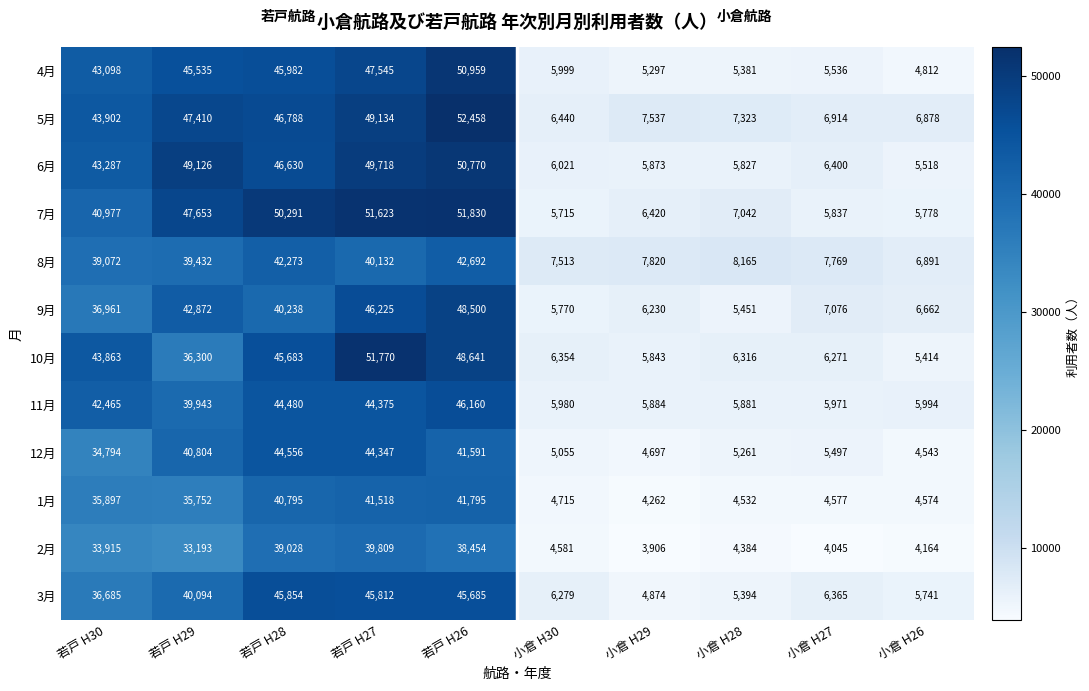

Rank the categories by 12月 value from lowest to highest.

小倉 H26, 小倉 H29, 小倉 H30, 小倉 H28, 小倉 H27, 若戸 H30, 若戸 H29, 若戸 H26, 若戸 H27, 若戸 H28